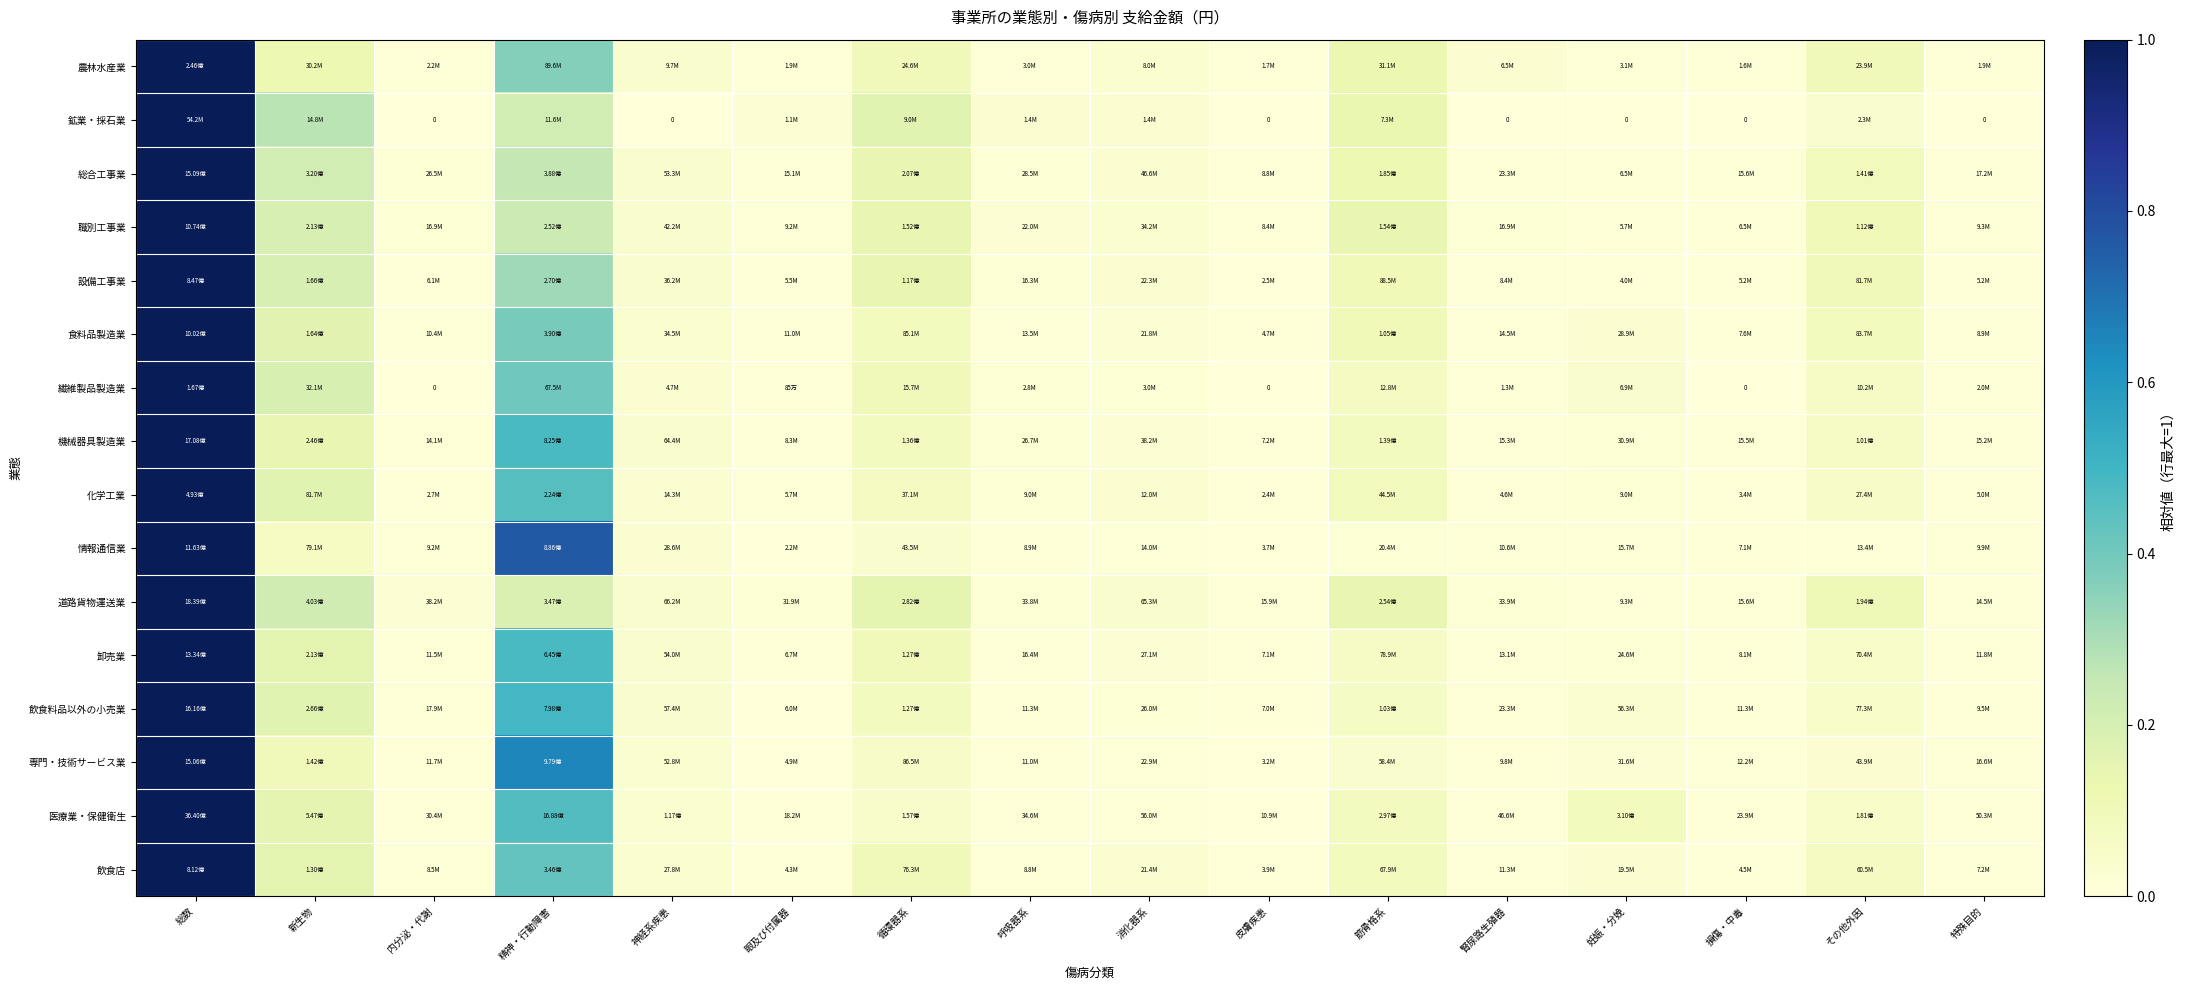

What is the maximum value for 食料品製造業?

1.0